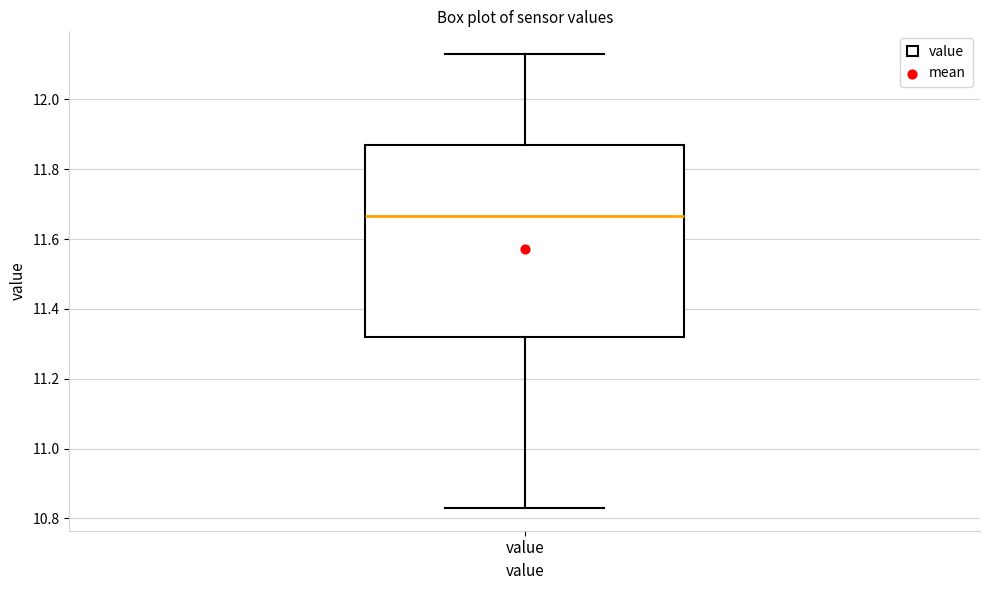

Where is the lower edge of the box for value on the y-axis? The values are not printed on the chart, so give them approximately, as read against the axis.

11.32